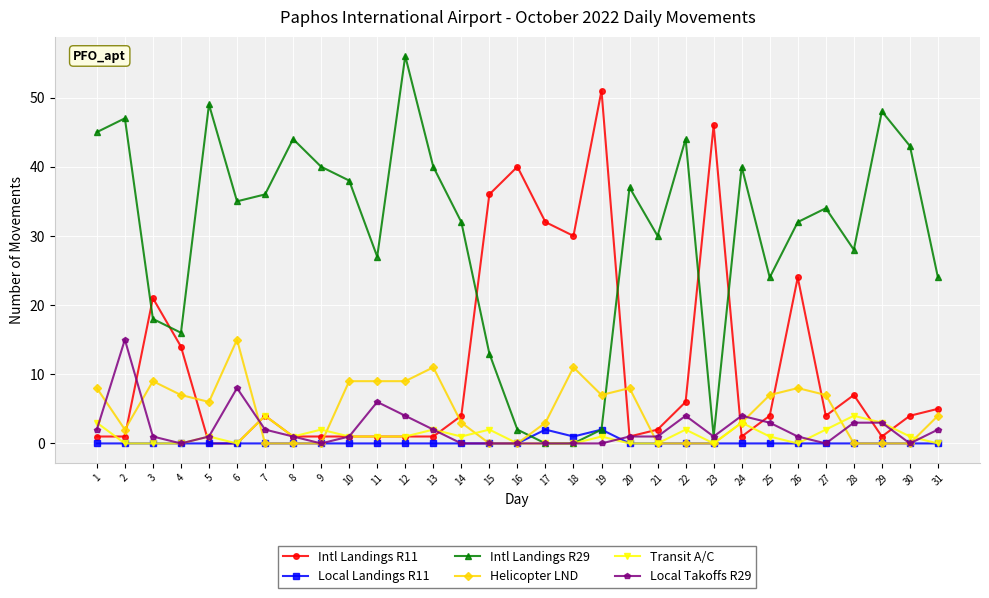

True or false: Transit A/C has more than 0 points higher than both neighbors.

True